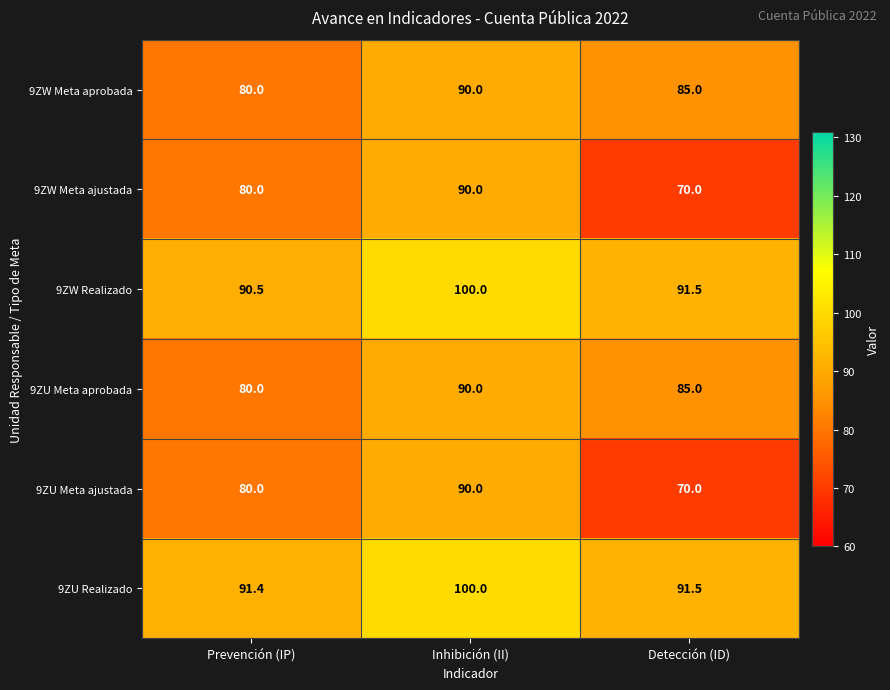

What is the spread (max minus min) of values at Detección (ID)?

21.5